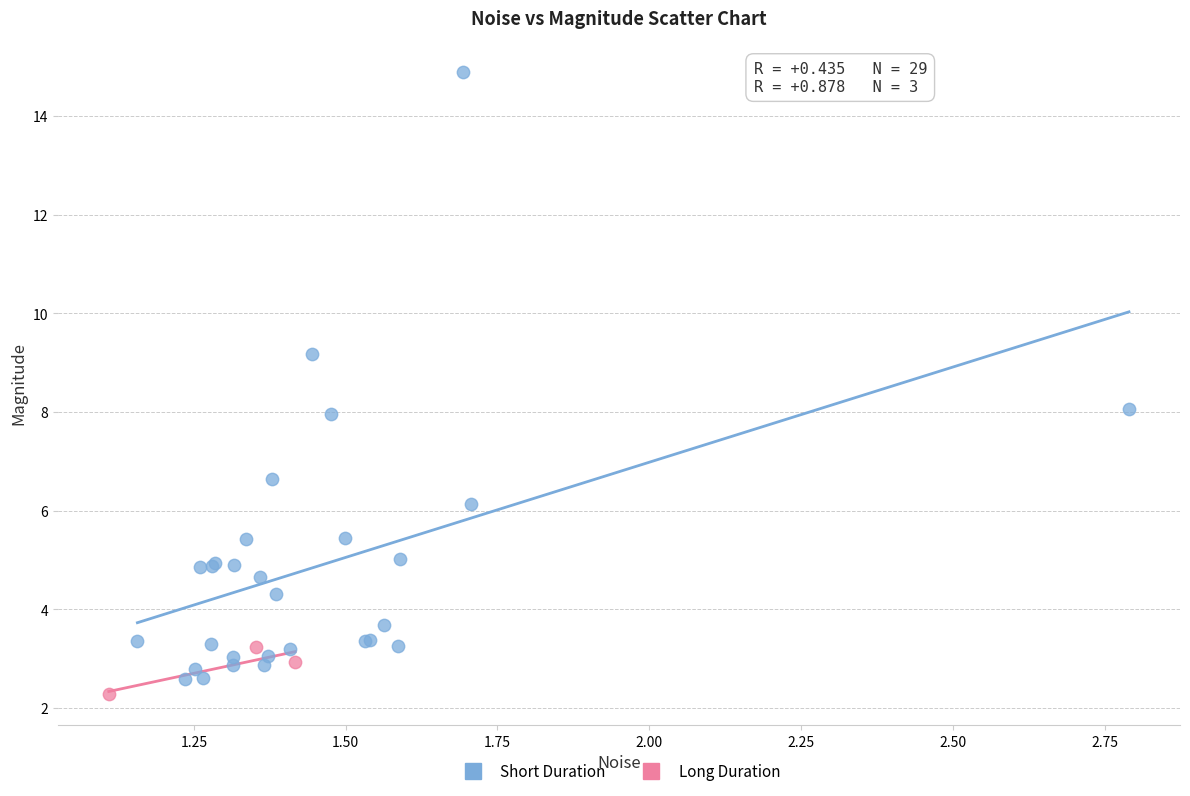

Which series has the widest spread of Y values?

Short Duration